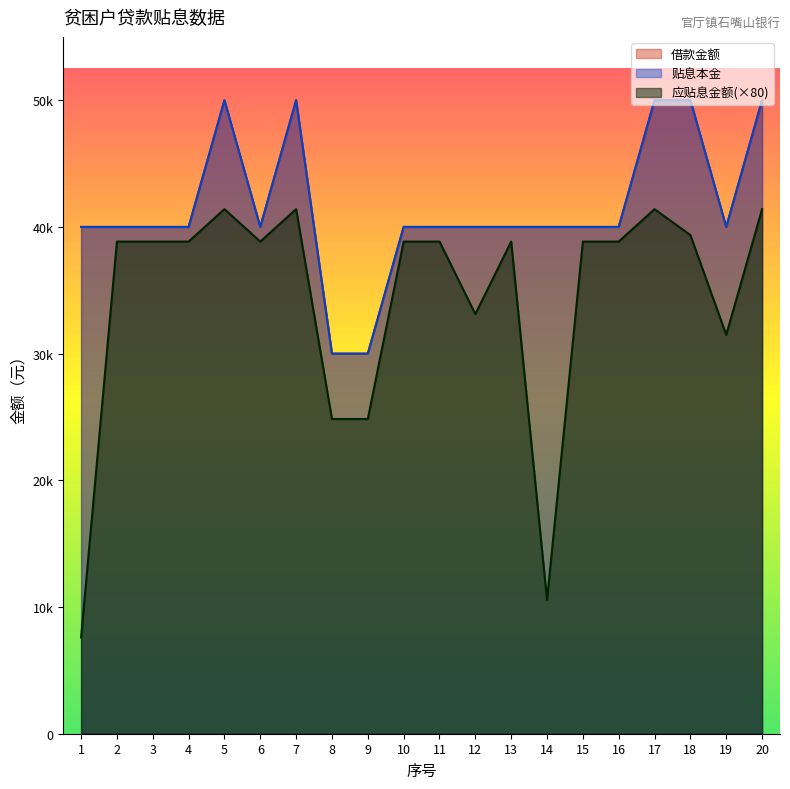

What is the spread (max minus min) of values at 10?

1156.0